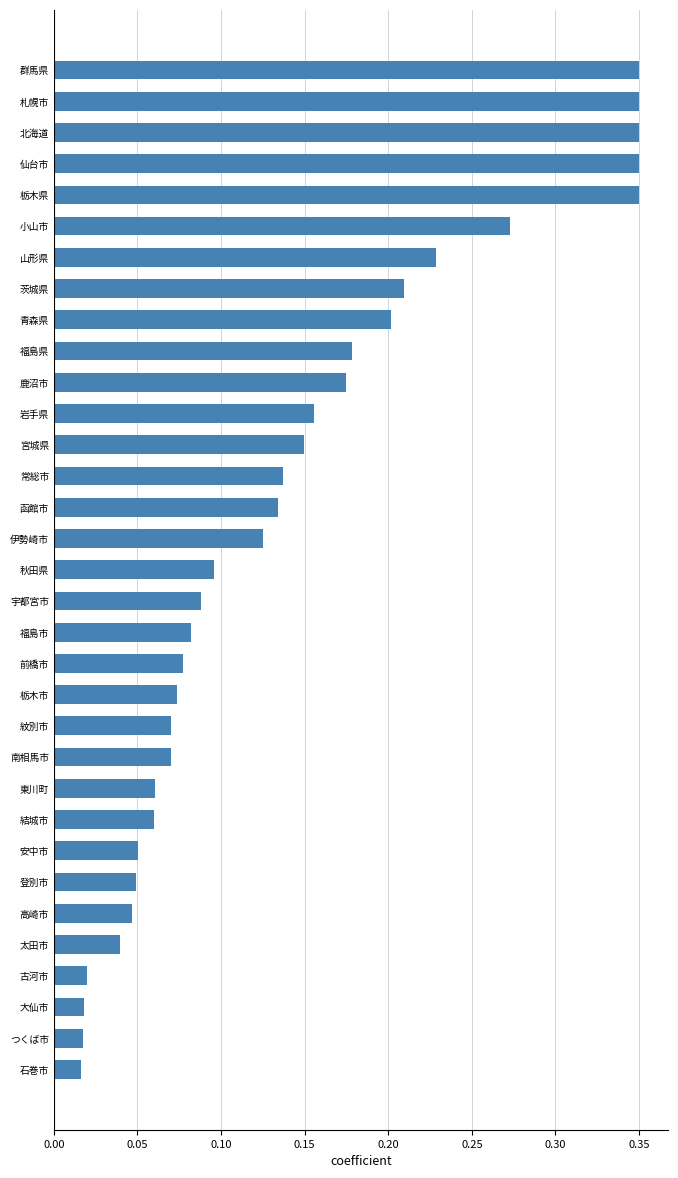

The chart shows a value of 0.1 at 山形県. True or false?

False